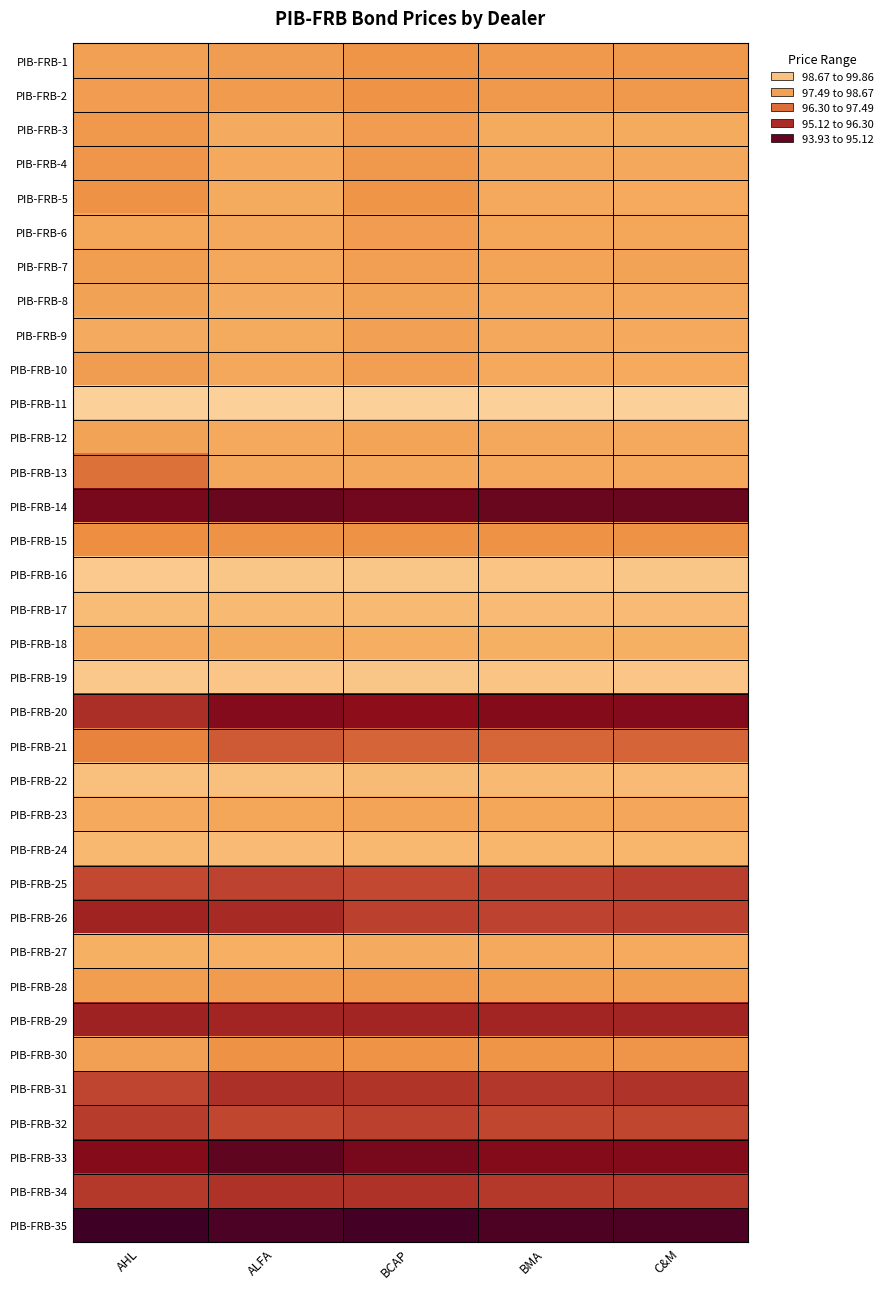

Which label corresponds to the smallest value in the chart?

AHL